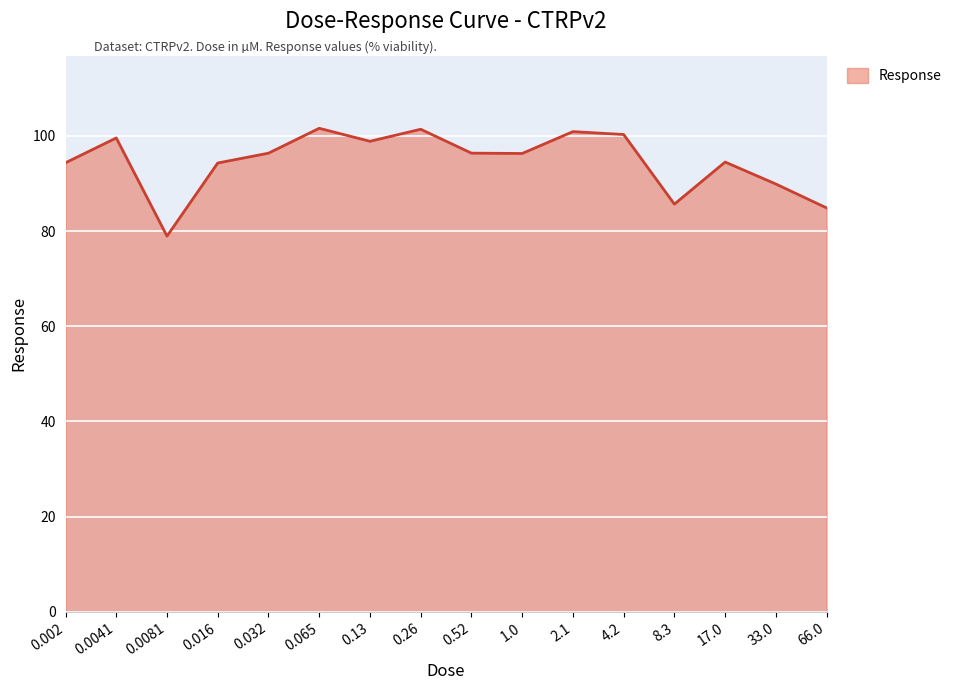

What is the change in value from 2.1 to 66.0?

-16.0